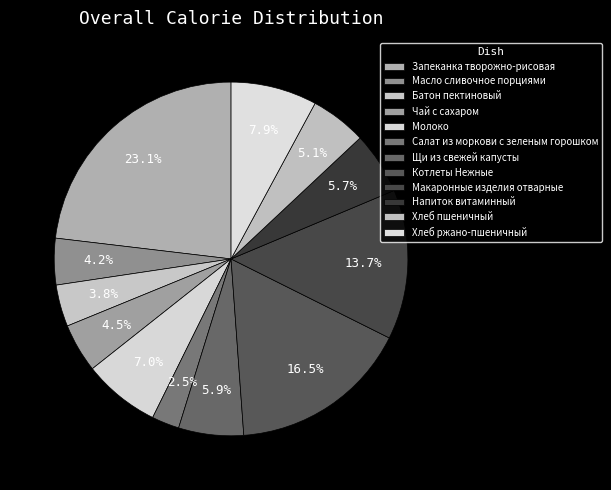

How many segments does this pie chart have?

12